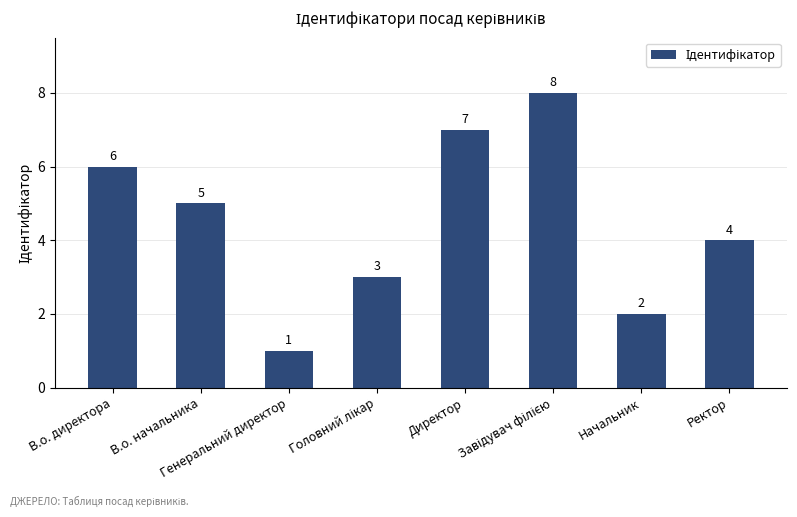

Which has a higher value, В.о. начальника or В.о. директора?

В.о. директора